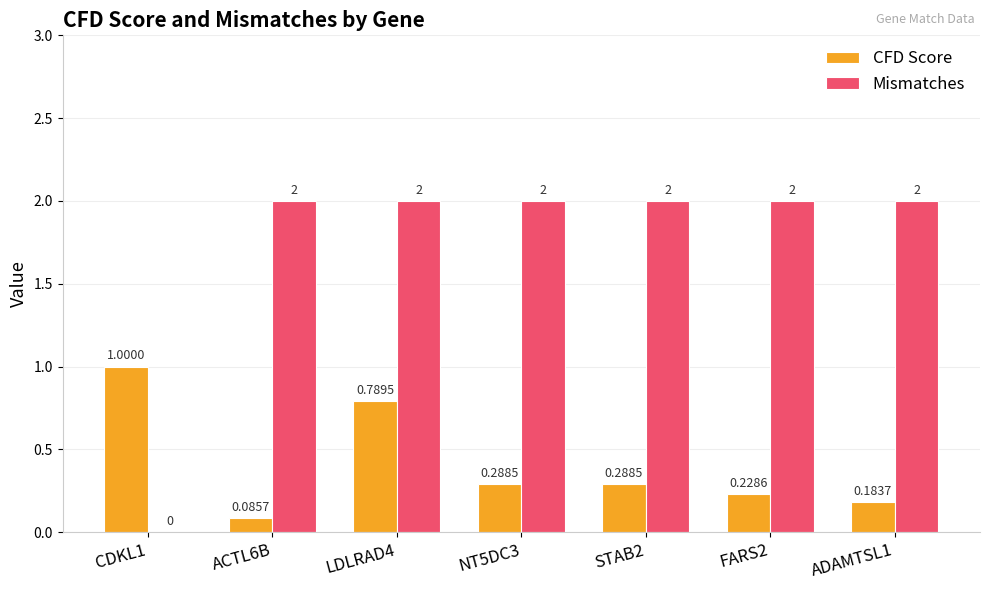

How many categories are shown in the chart?

7